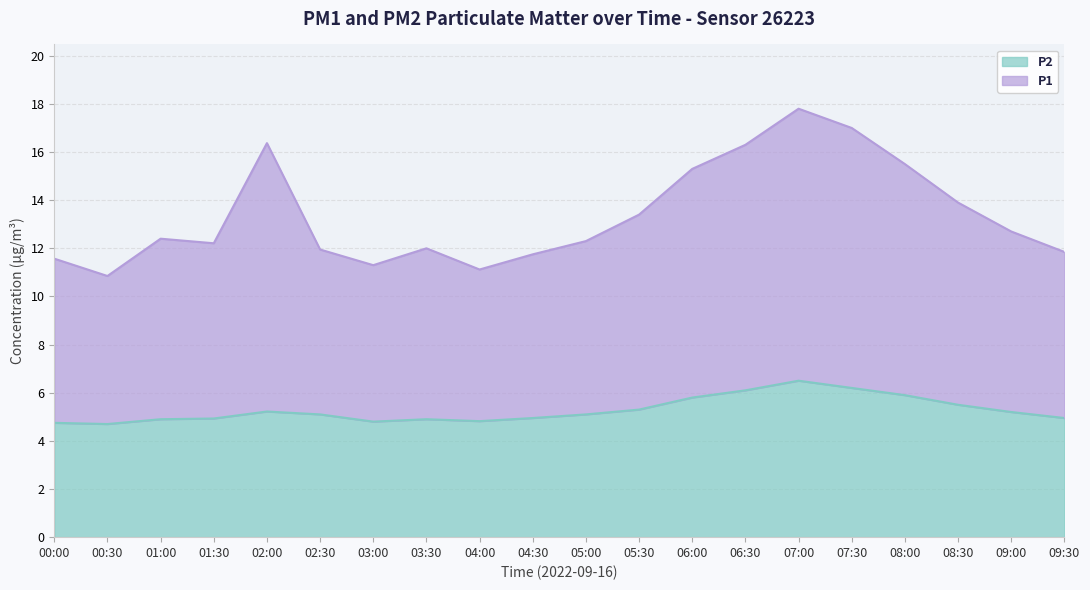

Is it true that P1 equals 4.5 at 06:30?

False